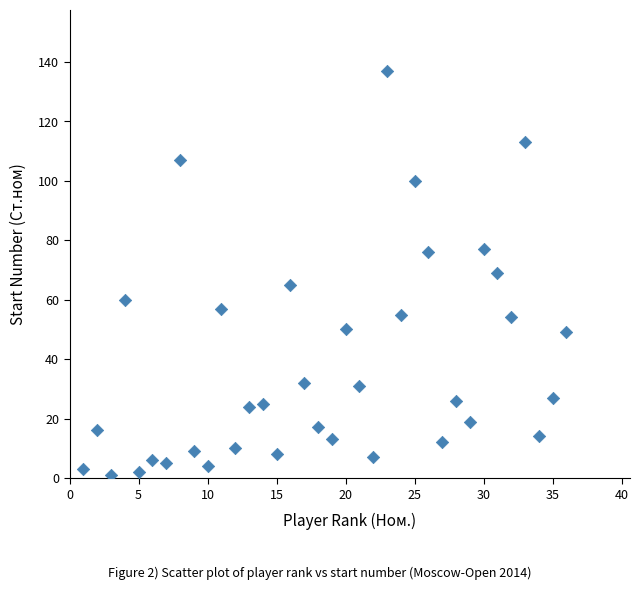

What is the range of X values (max minus min)?

35